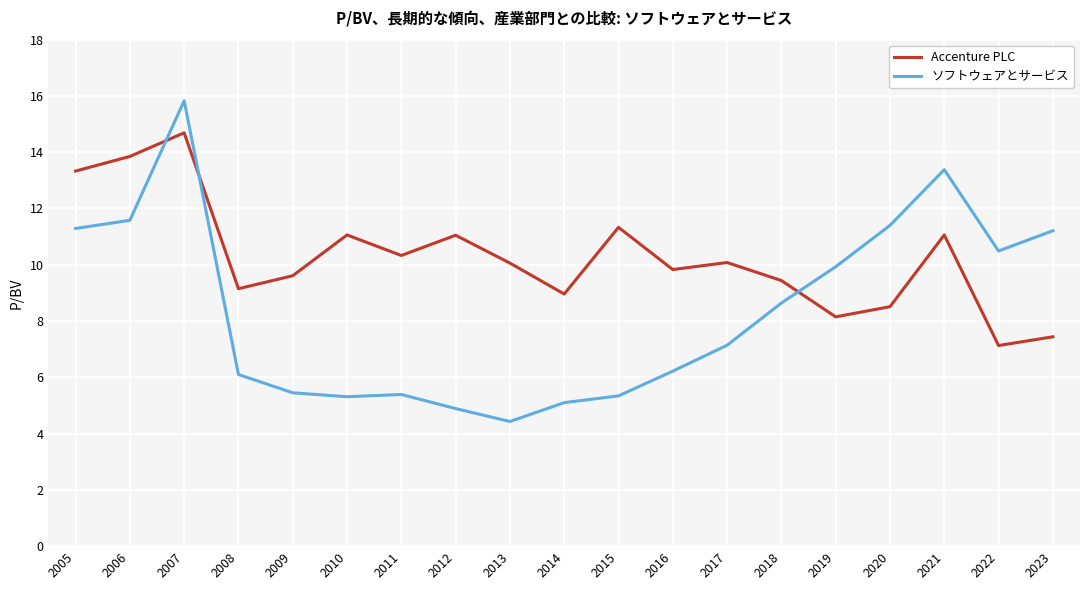

What is the difference between the maximum and minimum values in the Accenture PLC series?

7.6